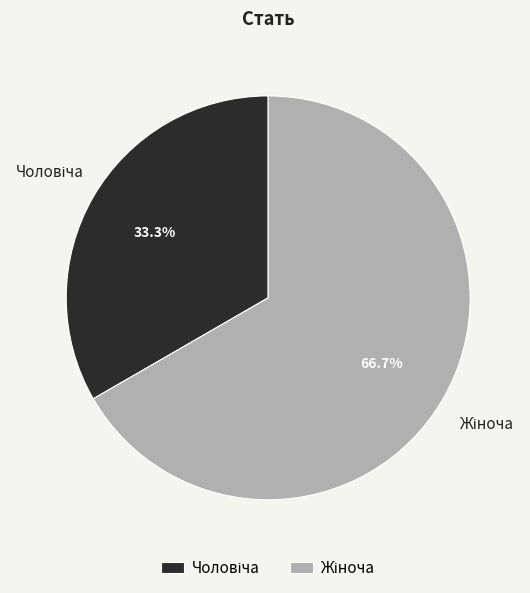

Count the number of slices in the pie.

2